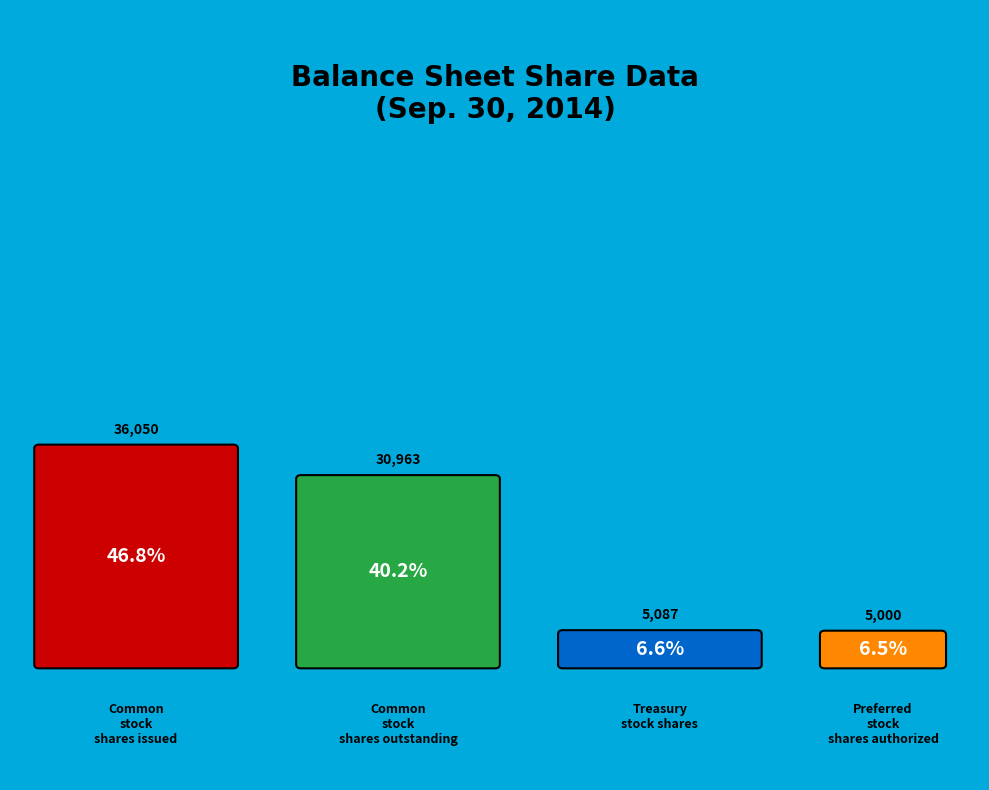

To the nearest percent, what portion does Treasury stock shares represent?

7%